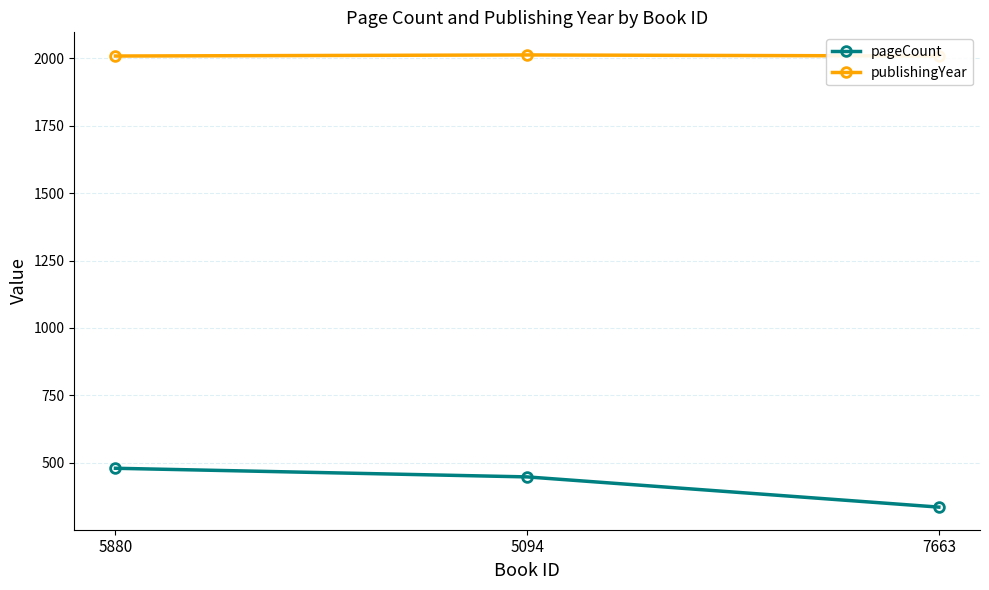

Reading left to right, transcribe all the data shown in this chart.

pageCount: 480	448	336
publishingYear: 2008	2012	2008